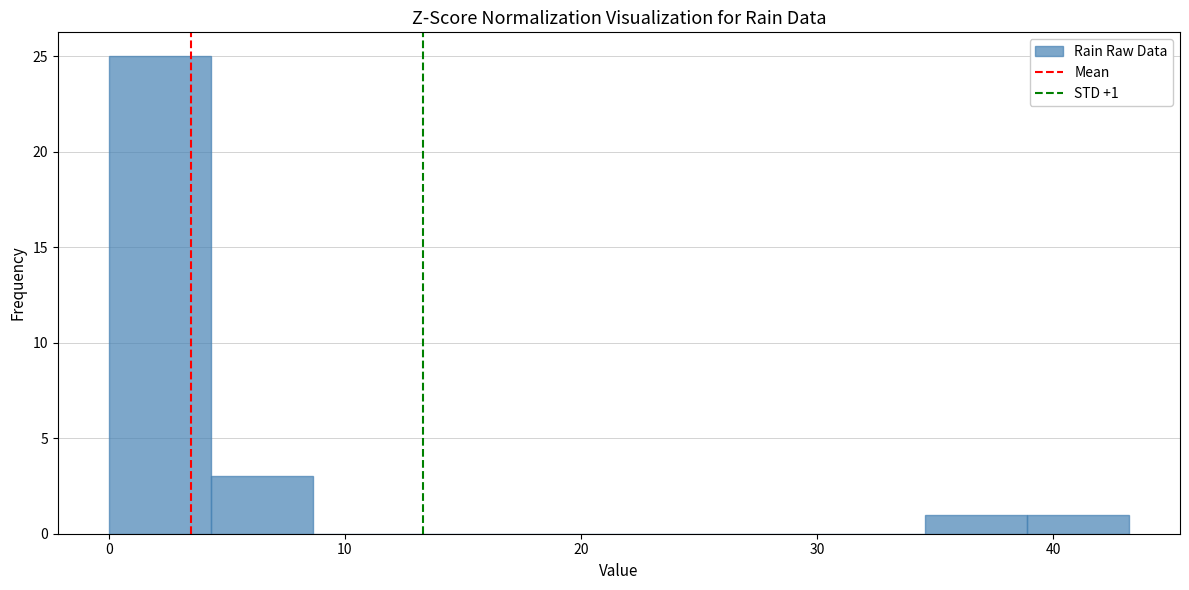

Over which range of the x-axis is the bar tallest?

0 to 4